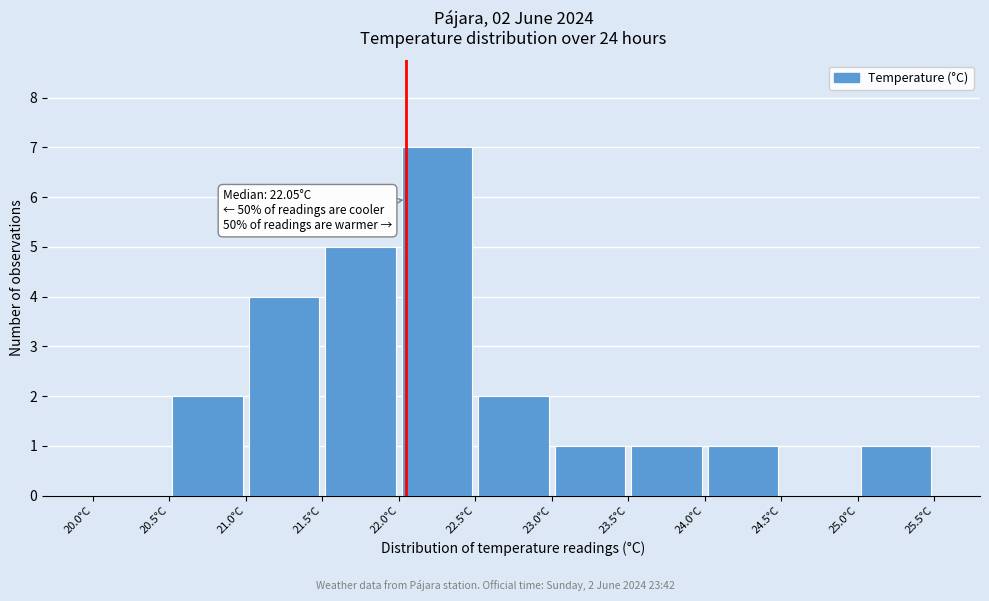

Over which range of the x-axis is the bar tallest?

22.0 to 22.5